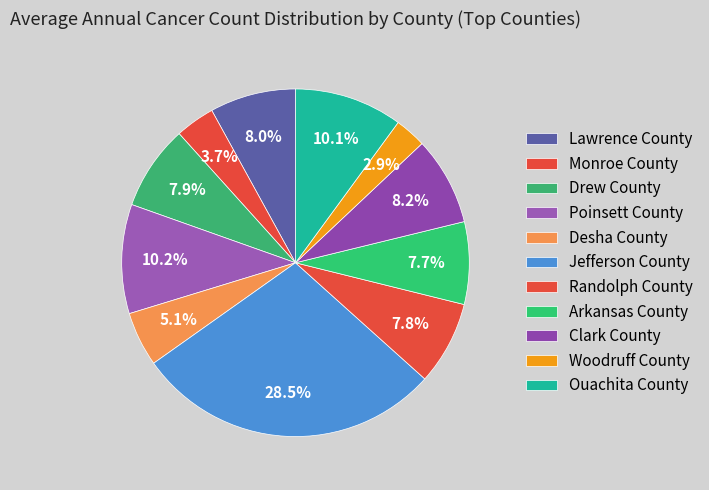

Count the number of slices in the pie.

11